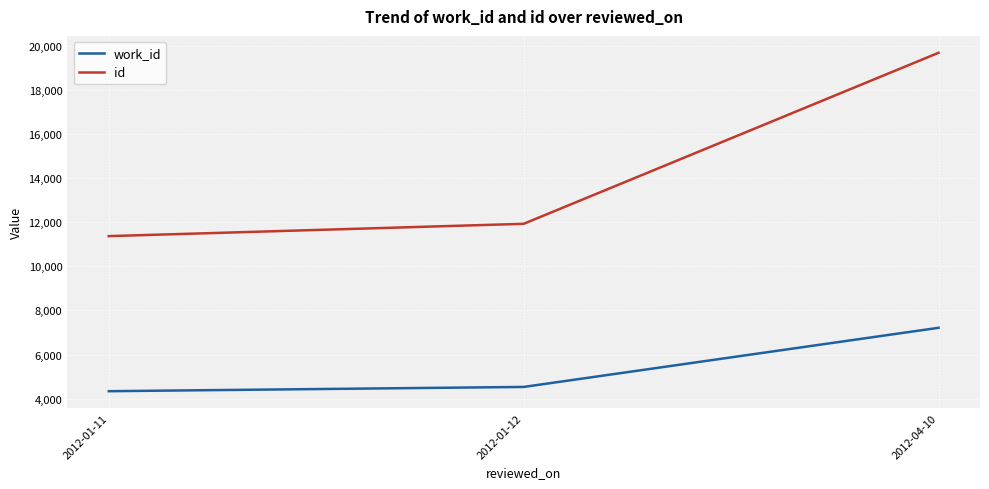

The value of work_id at 2012-04-10 is 12907. True or false?

False